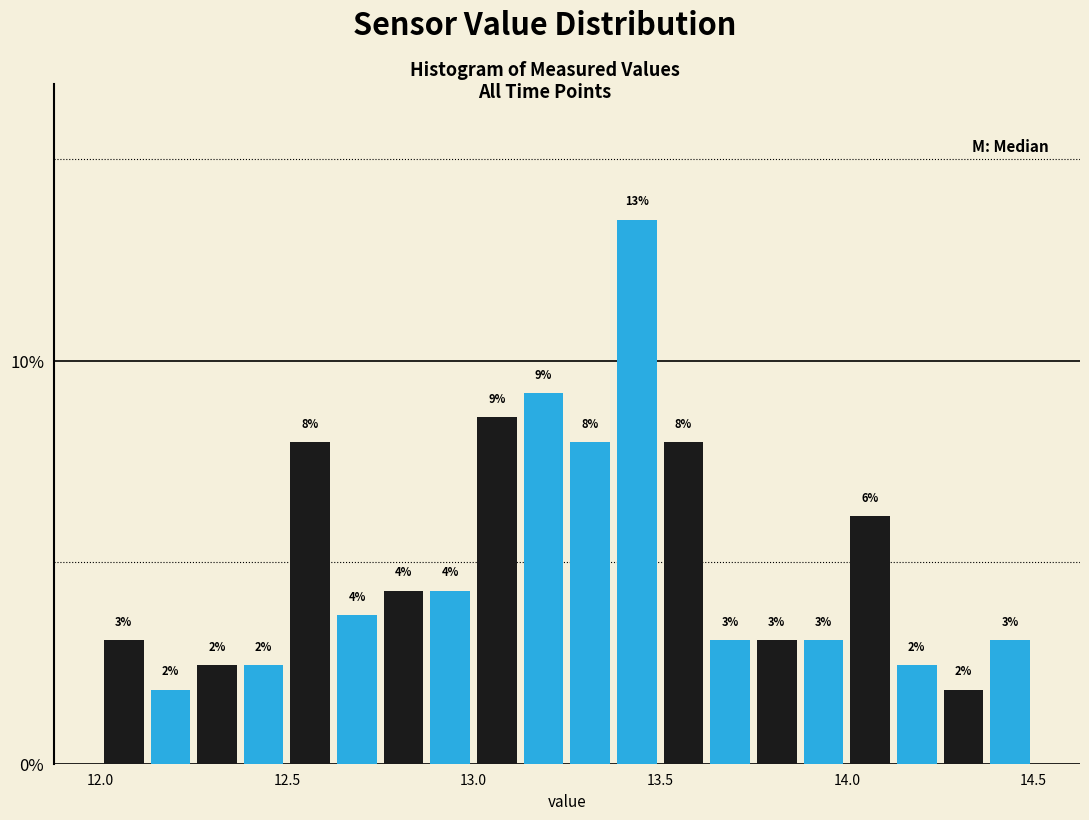

Around what value on the x-axis is the tallest bar? Give the approximate position of its centre, as read against the axis.

13.45